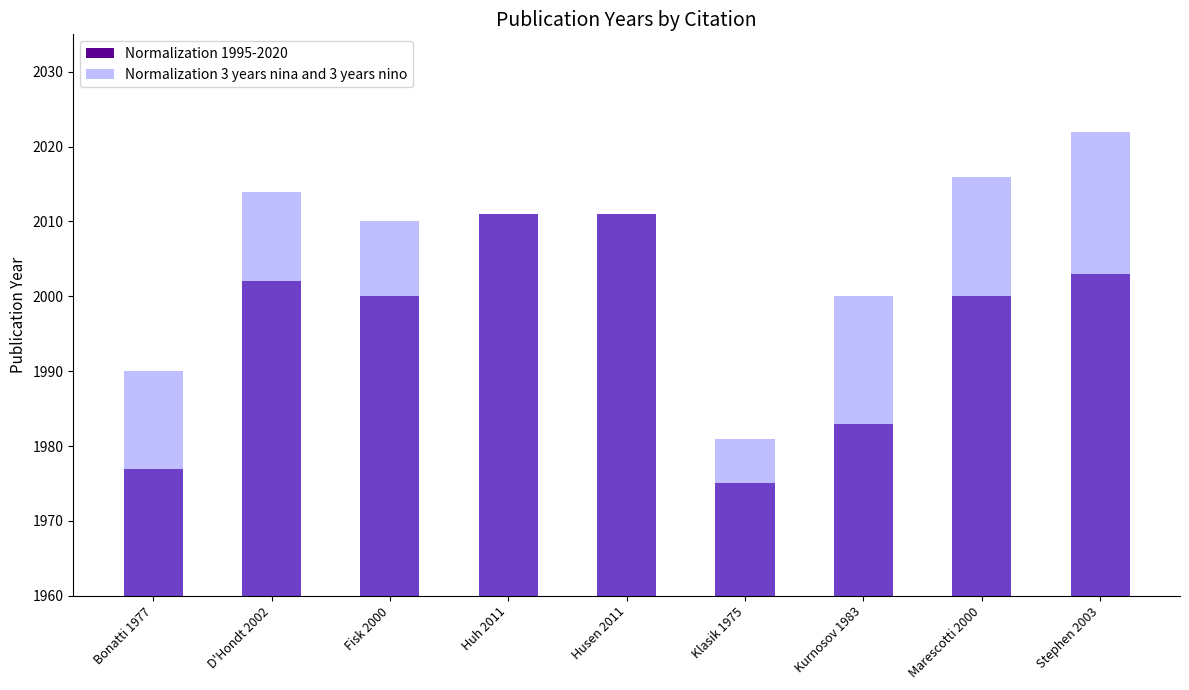

The Normalization 3 years nina and 3 years nino series shows 2010 at Fisk 2000. True or false?

True